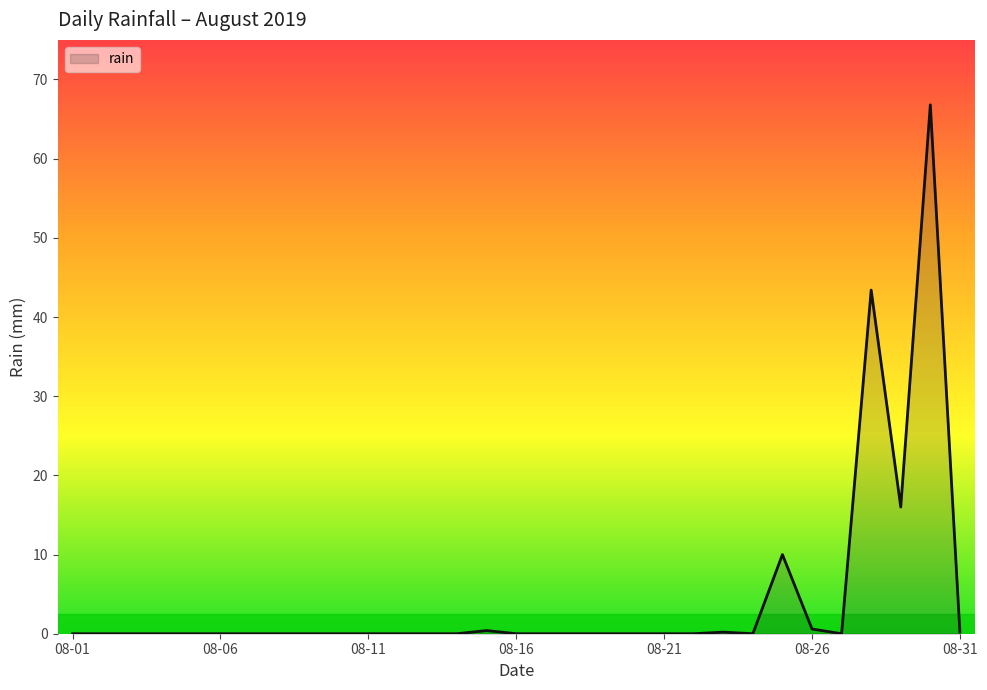

What is the difference between the maximum and minimum values?

66.8